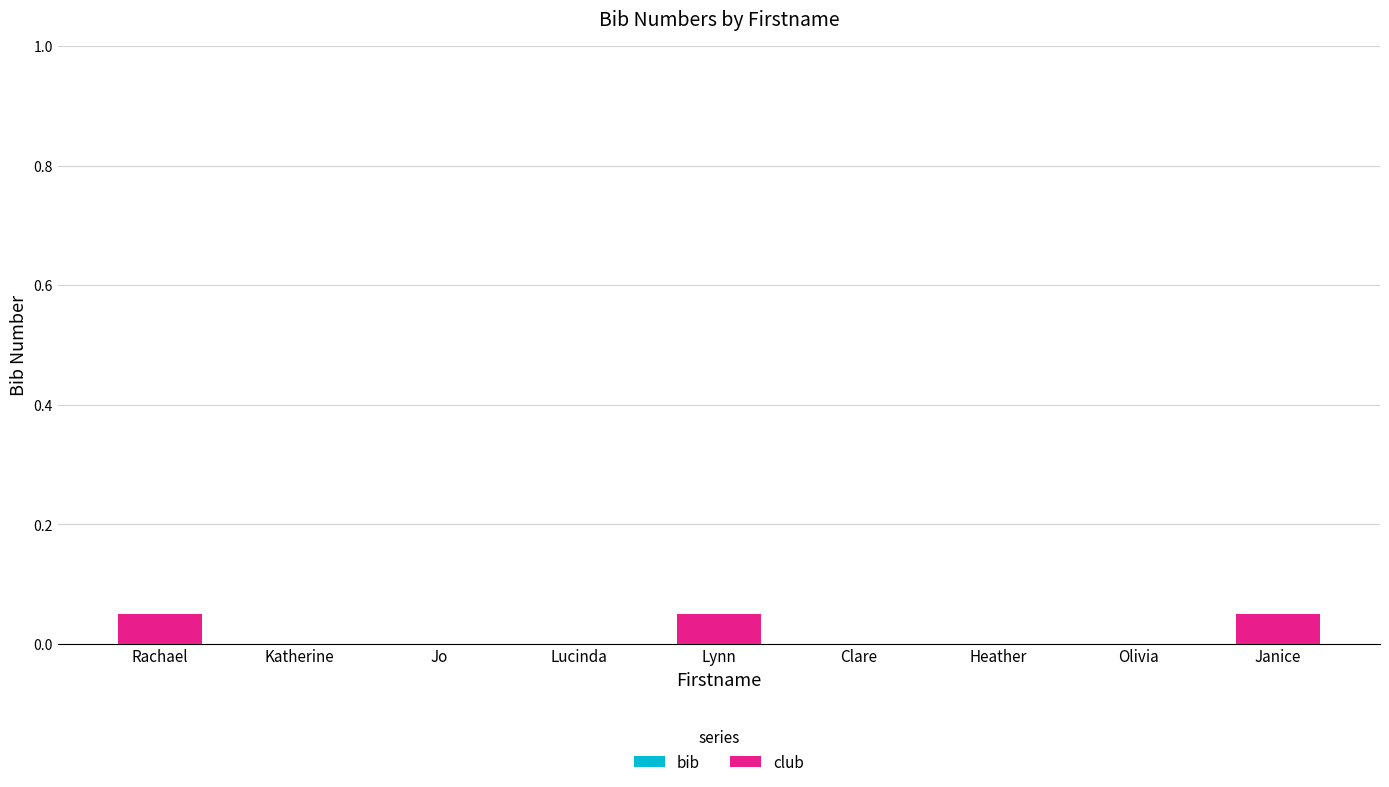

The value at Lucinda is 0.0. True or false?

True